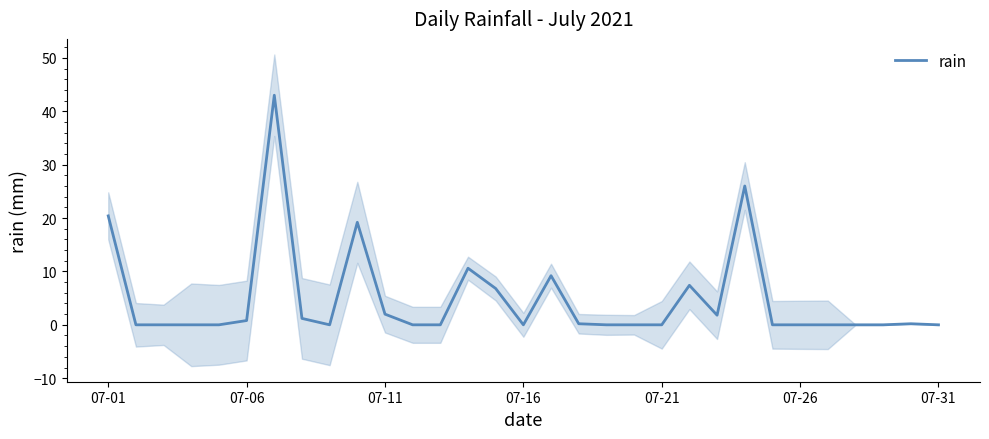

How many interior local peaks (higher than both neighbors) does the data have?

7